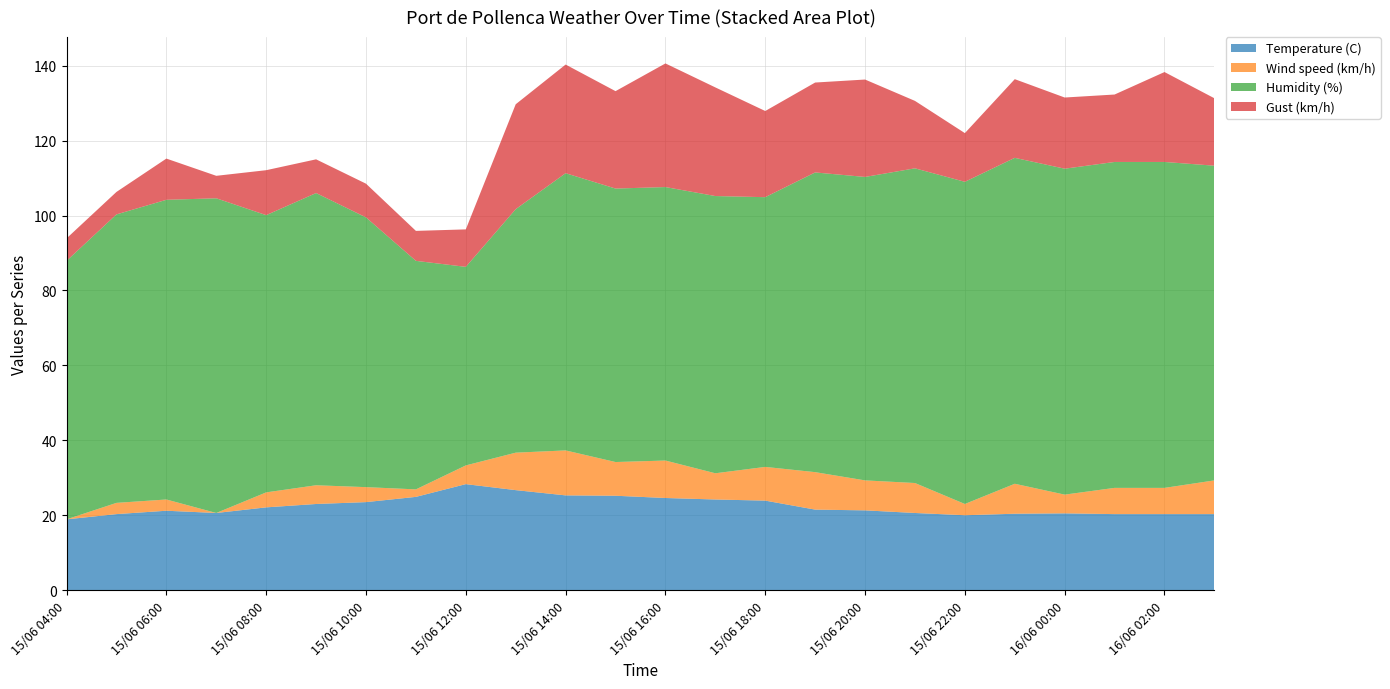

Reading left to right, list all the values displayed in this chart.

Temperature (C): 16/06 03:00=20.3	16/06 02:00=20.3	16/06 01:00=20.3	16/06 00:00=20.5	15/06 23:00=20.4	15/06 22:00=20.0	15/06 21:00=20.6	15/06 20:00=21.3	15/06 19:00=21.5	15/06 18:00=23.9	15/06 17:00=24.2	15/06 16:00=24.6	15/06 15:00=25.2	15/06 14:00=25.3	15/06 13:00=26.7	15/06 12:00=28.3	15/06 11:00=24.9	15/06 10:00=23.5	15/06 09:00=23.0	15/06 08:00=22.1	15/06 07:00=20.6	15/06 06:00=21.2	15/06 05:00=20.3	15/06 04:00=18.9
Wind speed (km/h): 16/06 03:00=9.0	16/06 02:00=7.0	16/06 01:00=7.0	16/06 00:00=5.0	15/06 23:00=8.0	15/06 22:00=3.0	15/06 21:00=8.0	15/06 20:00=8.0	15/06 19:00=10.0	15/06 18:00=9.0	15/06 17:00=7.0	15/06 16:00=10.0	15/06 15:00=9.0	15/06 14:00=12.0	15/06 13:00=10.0	15/06 12:00=5.0	15/06 11:00=2.0	15/06 10:00=4.0	15/06 09:00=5.0	15/06 08:00=4.0	15/06 07:00=0.0	15/06 06:00=3.0	15/06 05:00=3.0	15/06 04:00=0.0
Humidity (%): 16/06 03:00=84.0	16/06 02:00=87.0	16/06 01:00=87.0	16/06 00:00=87.0	15/06 23:00=87.0	15/06 22:00=86.0	15/06 21:00=84.0	15/06 20:00=81.0	15/06 19:00=80.0	15/06 18:00=72.0	15/06 17:00=74.0	15/06 16:00=73.0	15/06 15:00=73.0	15/06 14:00=74.0	15/06 13:00=65.0	15/06 12:00=53.0	15/06 11:00=61.0	15/06 10:00=72.0	15/06 09:00=78.0	15/06 08:00=74.0	15/06 07:00=84.0	15/06 06:00=80.0	15/06 05:00=77.0	15/06 04:00=69.0
Gust (km/h): 16/06 03:00=18.0	16/06 02:00=24.0	16/06 01:00=18.0	16/06 00:00=19.0	15/06 23:00=21.0	15/06 22:00=13.0	15/06 21:00=18.0	15/06 20:00=26.0	15/06 19:00=24.0	15/06 18:00=23.0	15/06 17:00=29.0	15/06 16:00=33.0	15/06 15:00=26.0	15/06 14:00=29.0	15/06 13:00=28.0	15/06 12:00=10.0	15/06 11:00=8.0	15/06 10:00=9.0	15/06 09:00=9.0	15/06 08:00=12.0	15/06 07:00=6.0	15/06 06:00=11.0	15/06 05:00=6.0	15/06 04:00=6.0